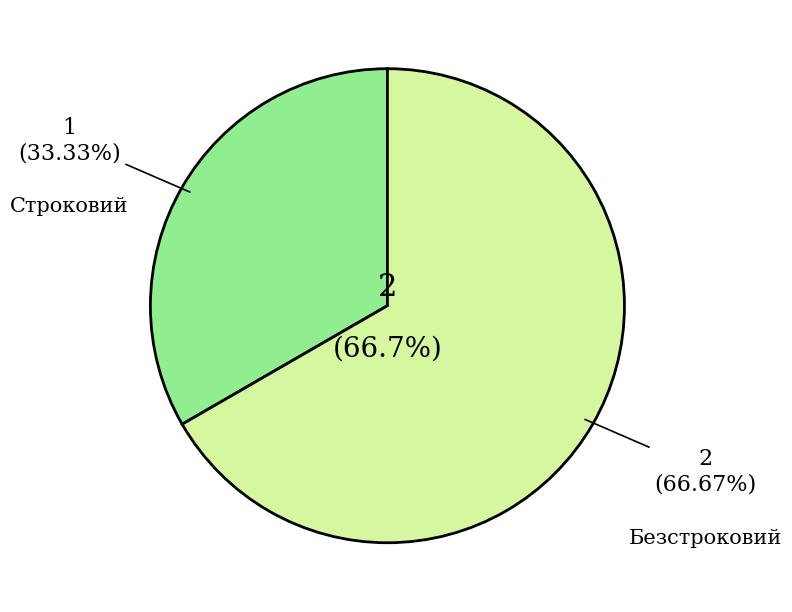

To the nearest percent, what percentage of the pie is Строковий?

33%